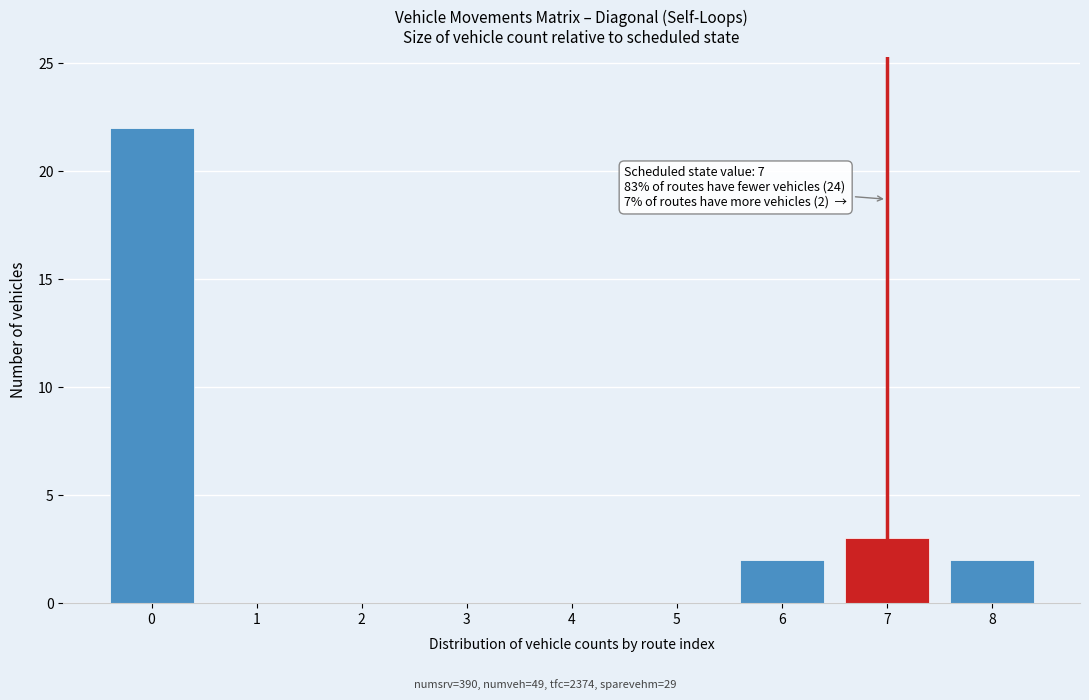

Reading left to right, transcribe all the data shown in this chart.

0=22	1=0	2=0	3=0	4=0	5=0	6=2	7=3	8=2